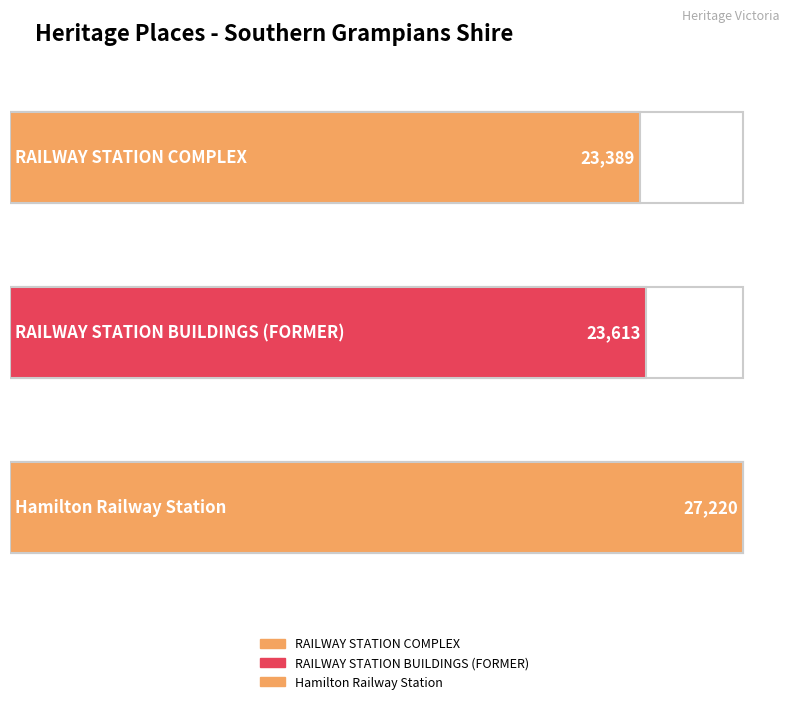

What is the label of the 3rd bar from the left?

Hamilton Railway Station